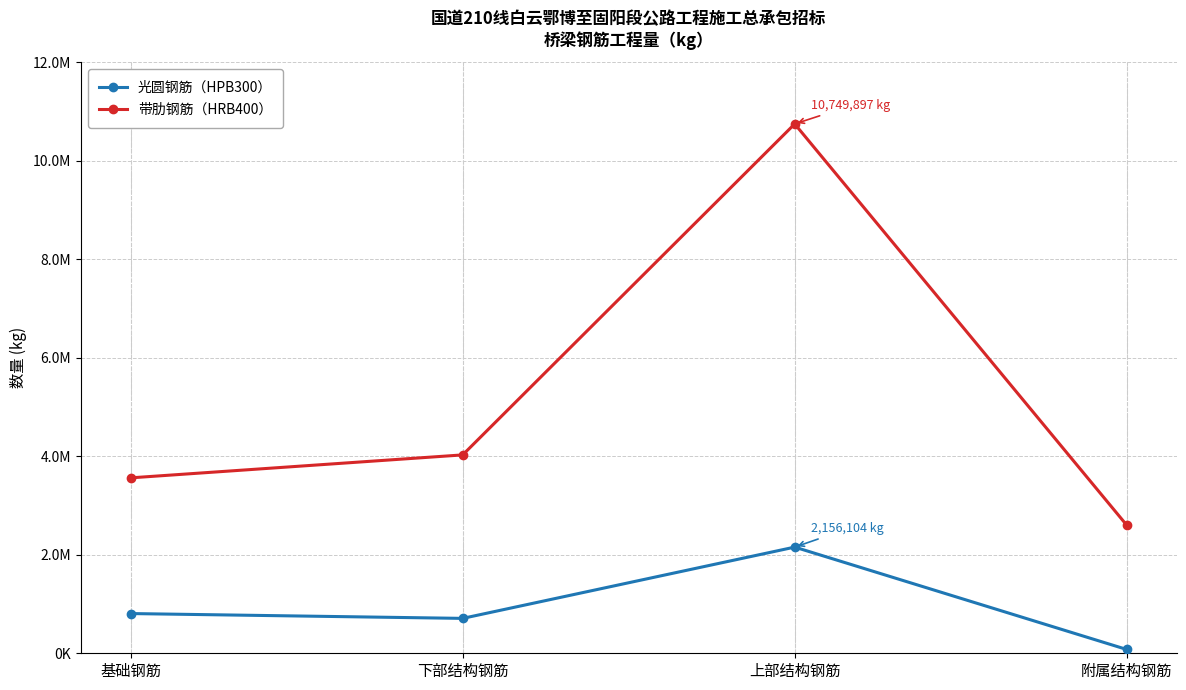

What are all the series names shown in the legend?

光圆钢筋（HPB300）, 带肋钢筋（HRB400）